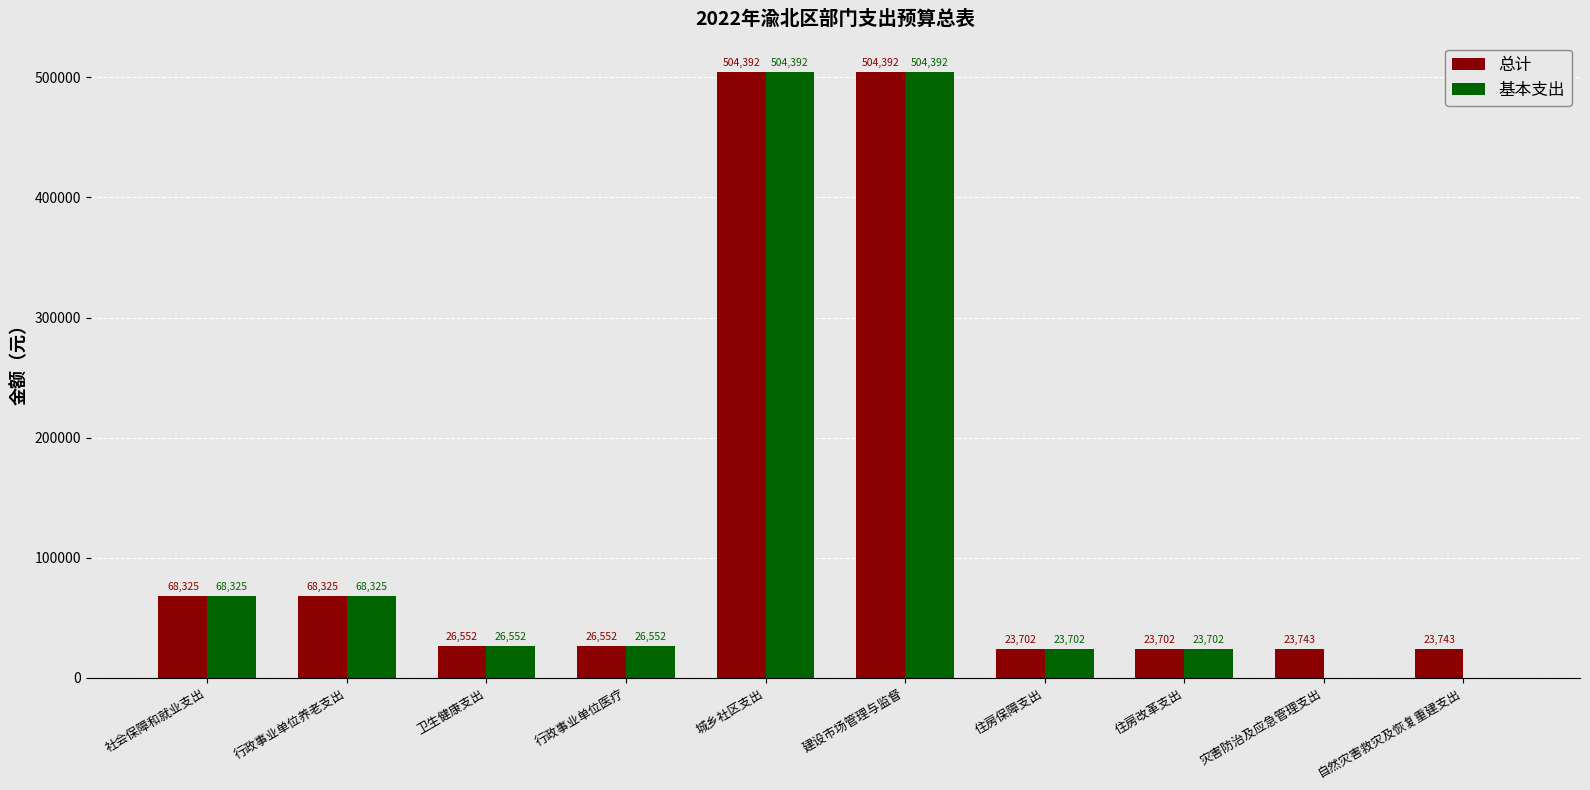

Is the value of 总计 at 住房保障支出 greater than the value of 基本支出 at 社会保障和就业支出?

No